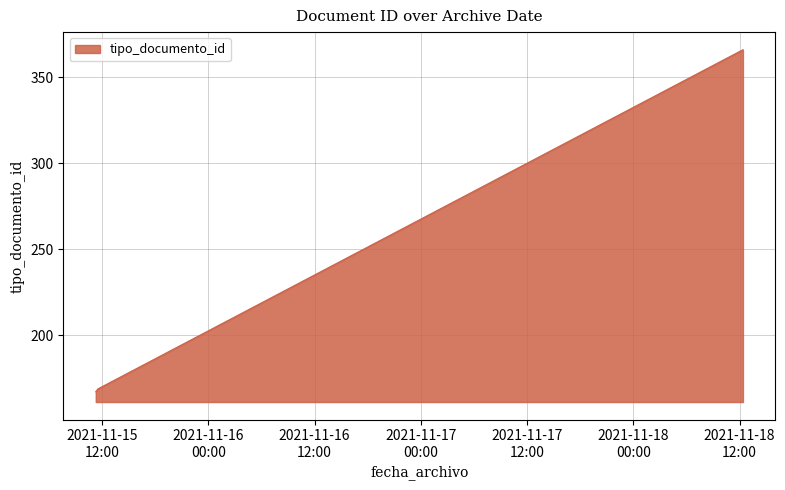

What is the minimum value shown in the chart?

167.0